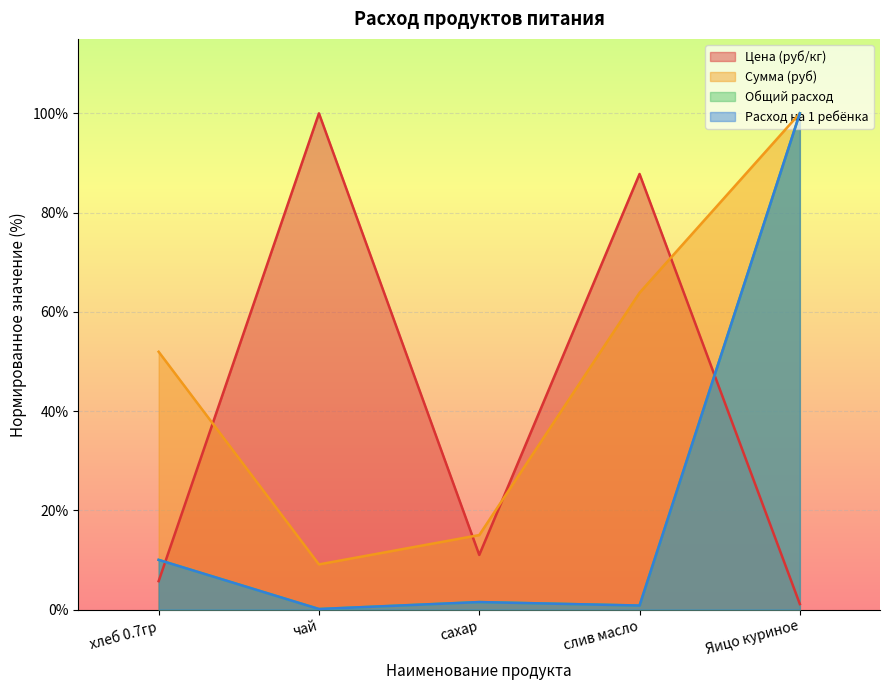

Reading left to right, extract all data points from this chart.

Цена (руб/кг): 5.7	100.0	11.0	87.8	1.1
Сумма (руб): 51.9	9.1	15.0	63.8	100.0
Общий расход: 10.0	0.1	1.5	0.8	100.0
Расход на 1 ребёнка: 10.0	0.1	1.5	0.8	100.0